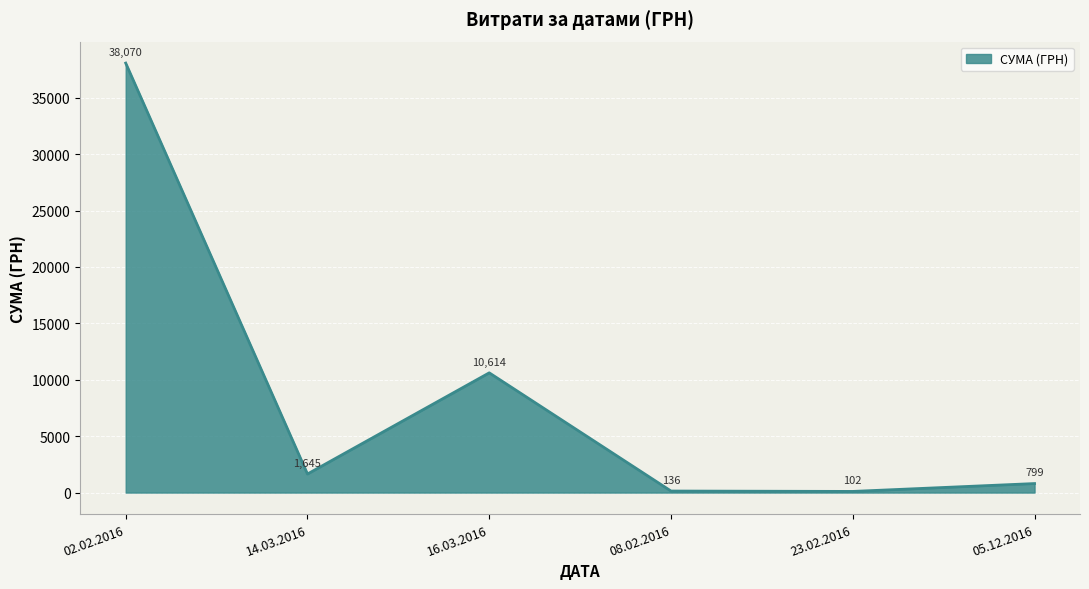

What position from the left is 05.12.2016?

6